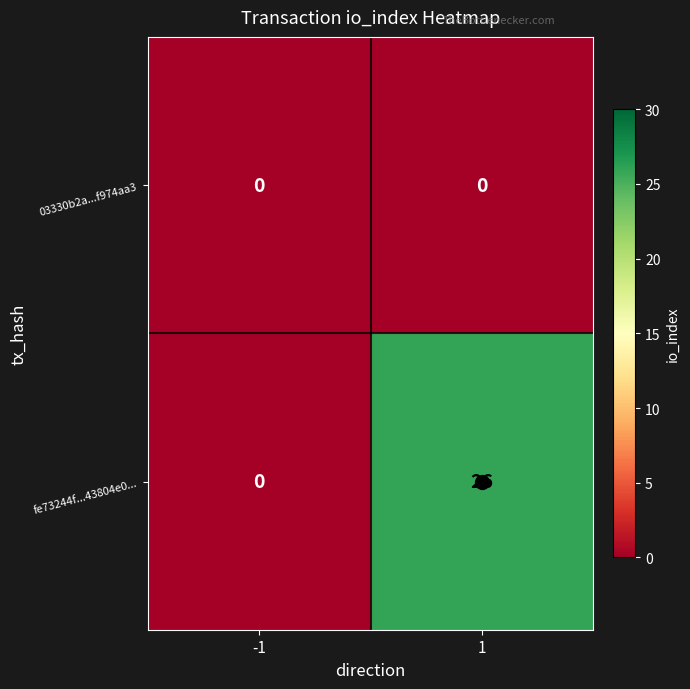

What is the total value across all series at 1?

26